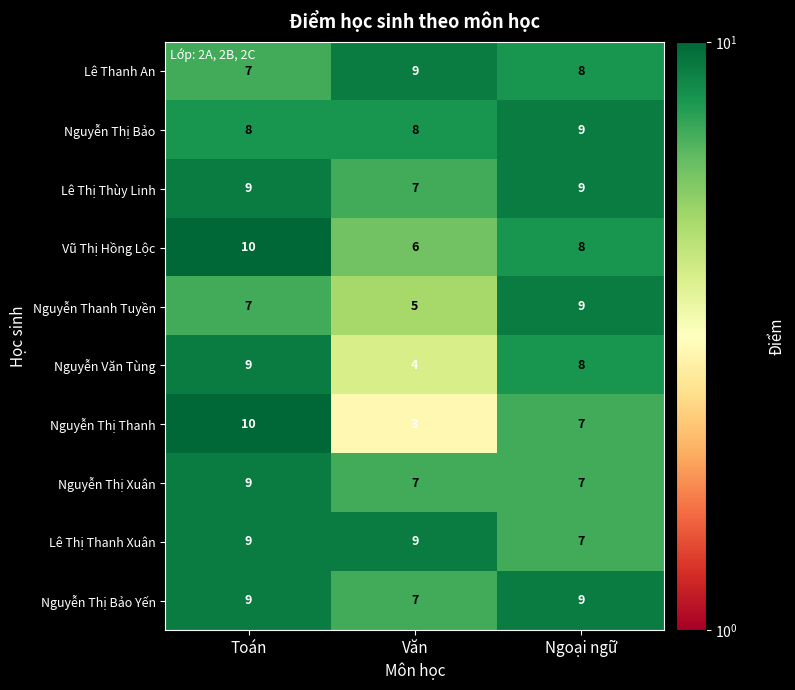

How many values in the Vũ Thị Hồng Lộc series are below 8?

1